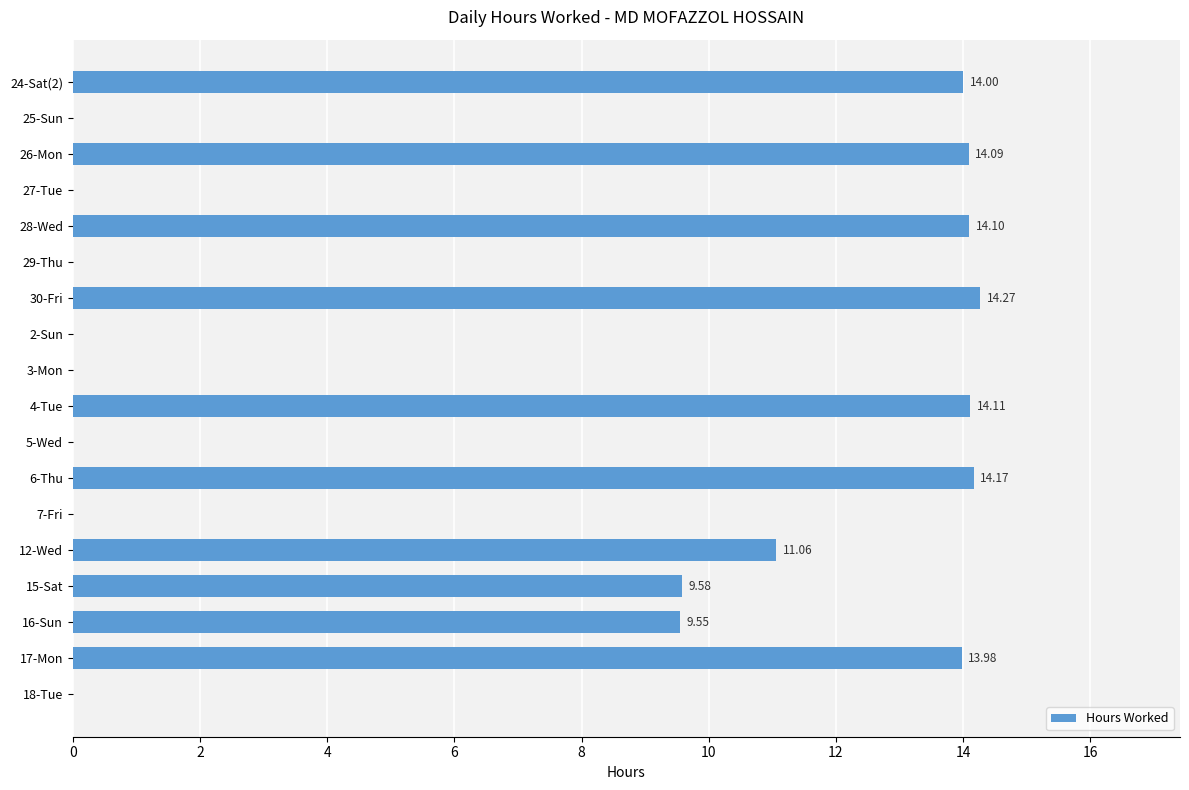

Which has a higher value, 12-Wed or 3-Mon?

12-Wed